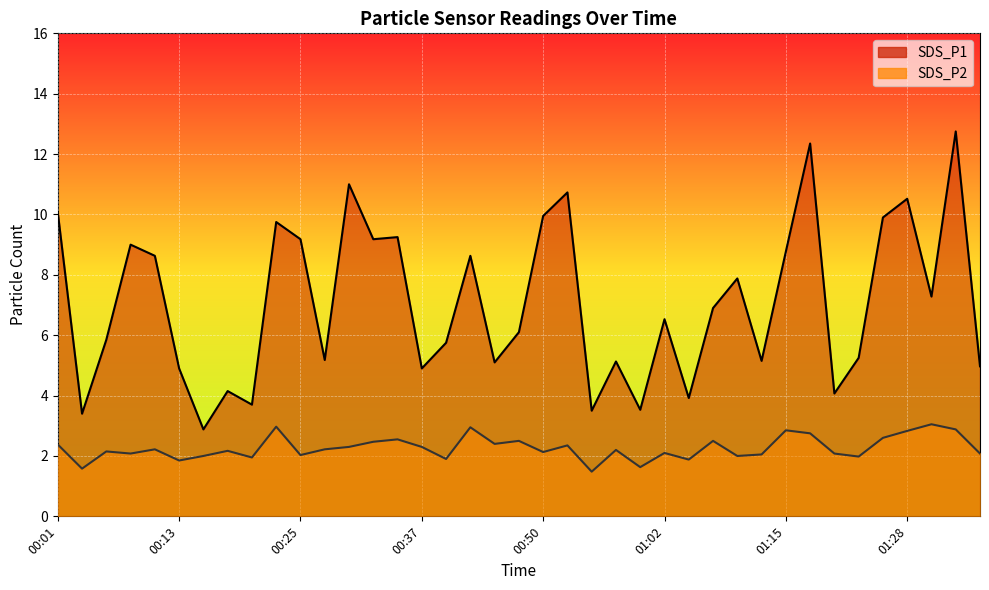

Rank the series by their maximum value, from highest to lowest.

SDS_P1, SDS_P2